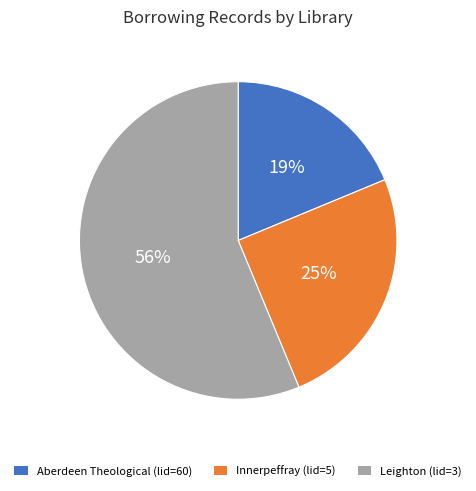

Do Aberdeen Theological (lid=60) and Innerpeffray (lid=5) together represent more than half of the pie?

No